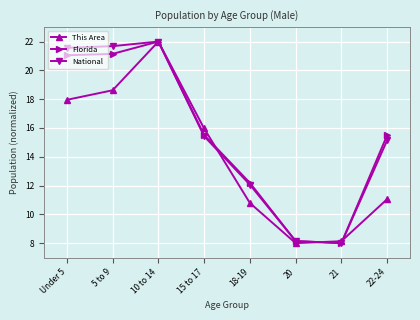

Reading left to right, list all the values displayed in this chart.

This Area: Under 5=18.0	5 to 9=18.6	10 to 14=22.0	15 to 17=16.0	18-19=10.8	20=8.0	21=8.1	22-24=11.1
Florida: Under 5=21.0	5 to 9=21.1	10 to 14=22.0	15 to 17=15.5	18-19=12.2	20=8.1	21=8.0	22-24=15.5
National: Under 5=21.6	5 to 9=21.7	10 to 14=22.0	15 to 17=15.4	18-19=12.1	20=8.1	21=8.0	22-24=15.1